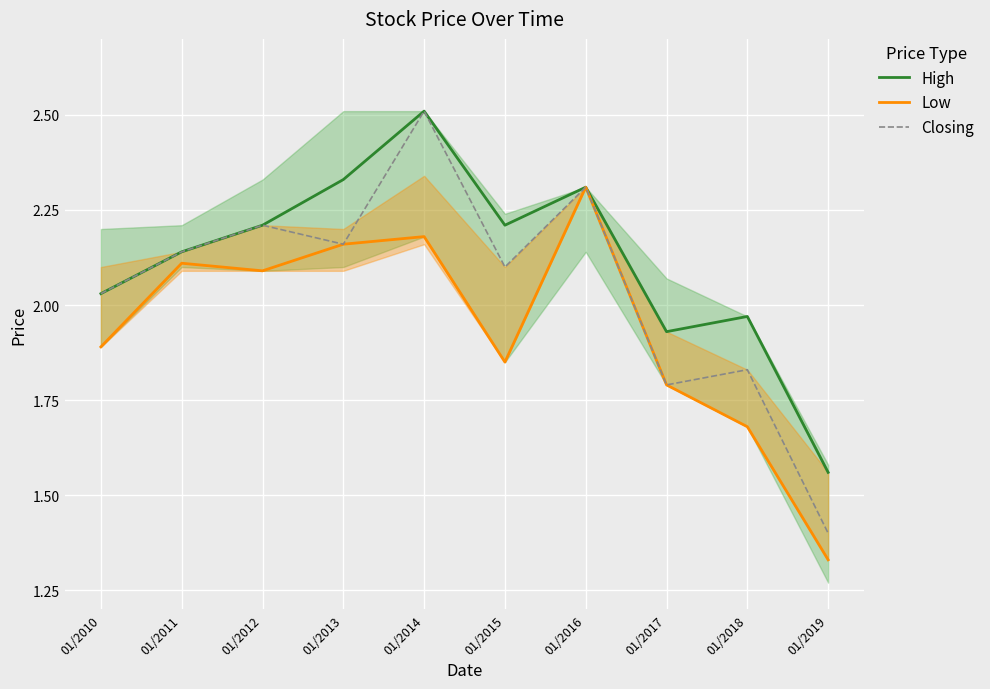

How many lines are shown in the chart?

3